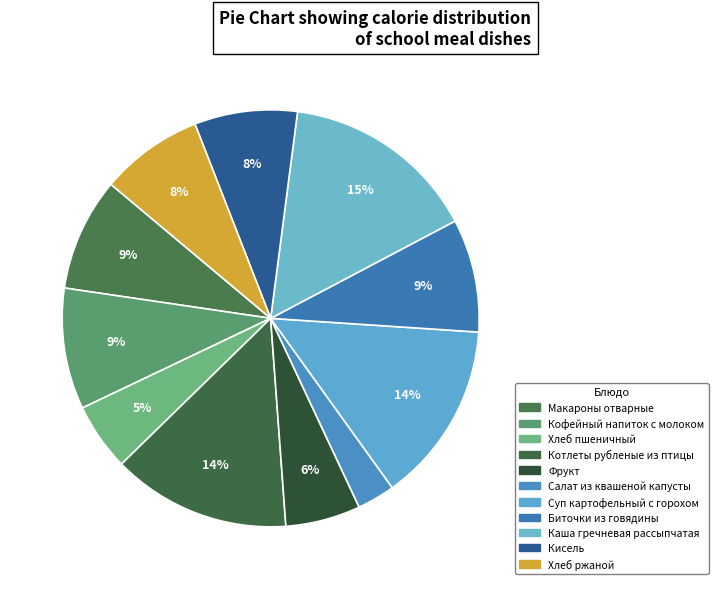

Is there a majority slice in this chart?

No